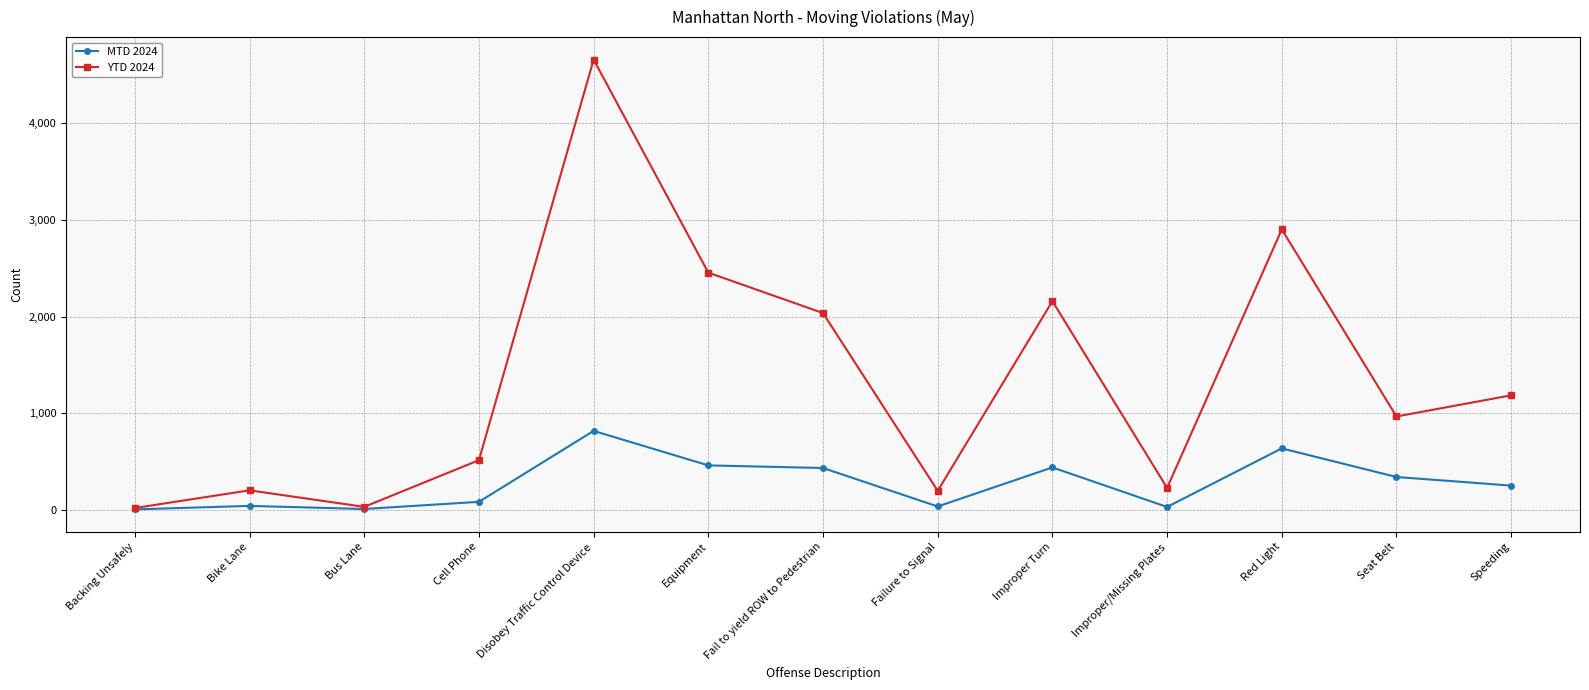

The value of YTD 2024 at Speeding is 1935. True or false?

False